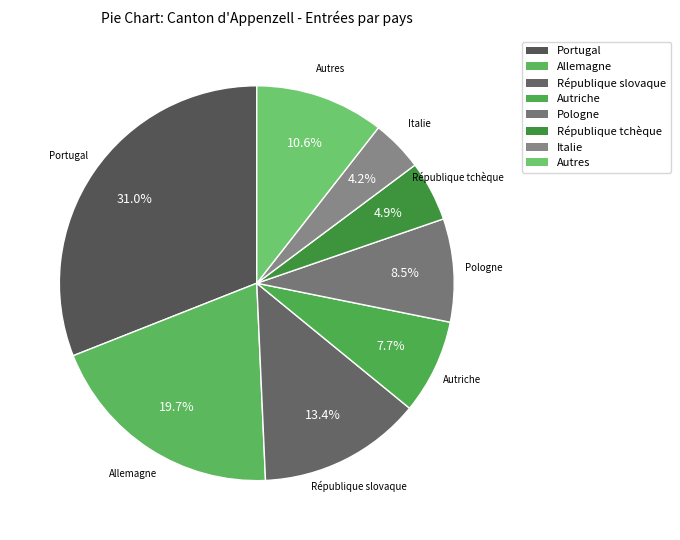

Which slice is the largest?

Portugal